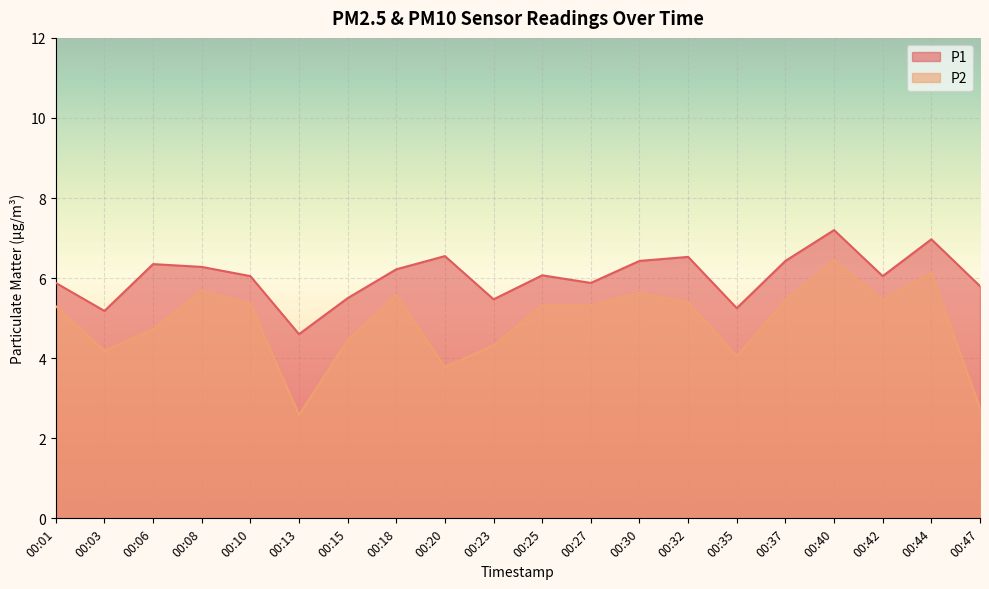

What is the approximate value of P1 at 00:06?

6.3